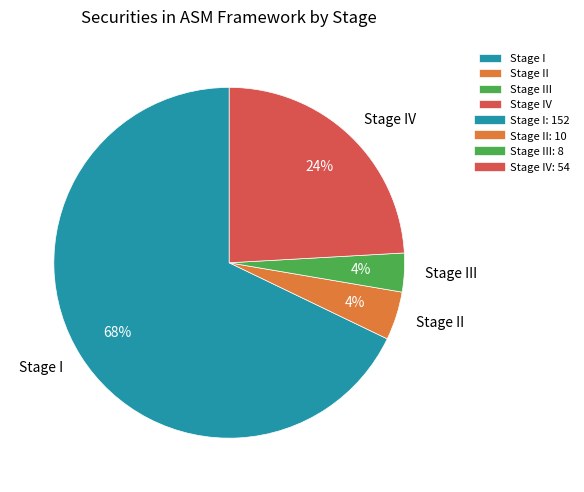

What is the largest slice in the pie chart?

Stage I